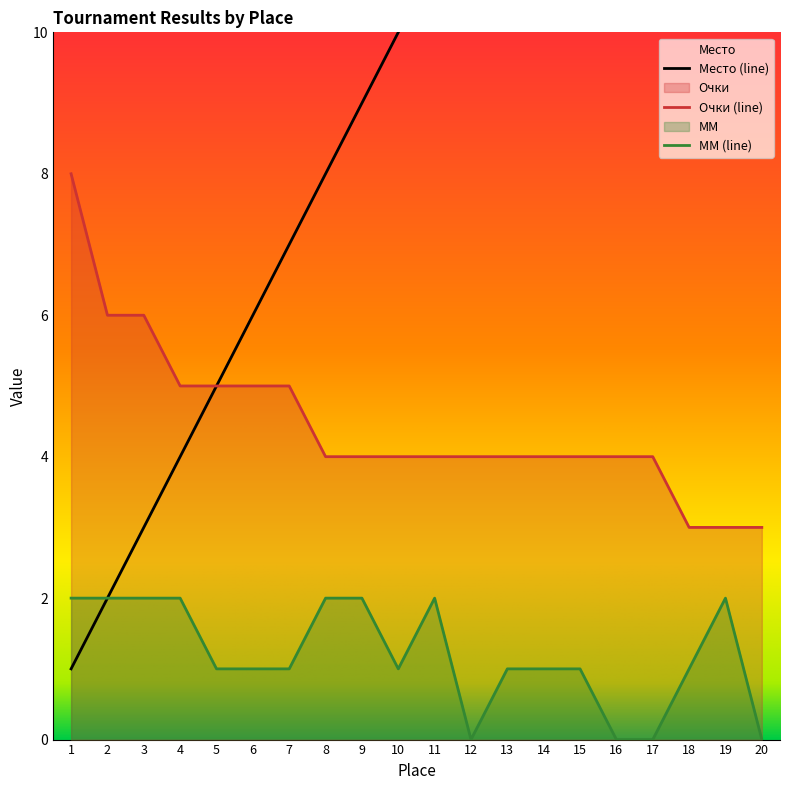

What is the total value across all series at 4?

11